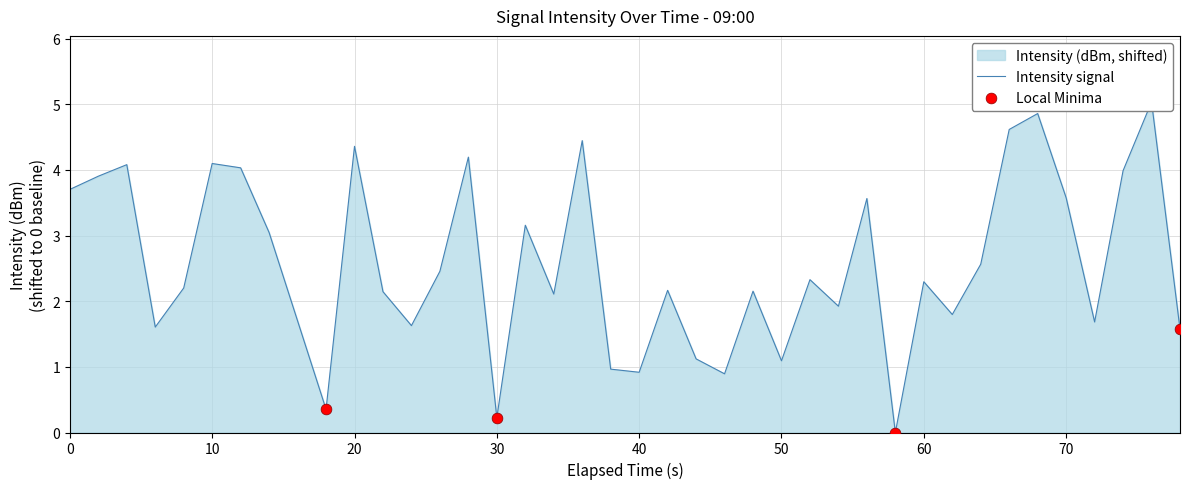

What is the ratio of the value at 20 to the value at 0?

1.1